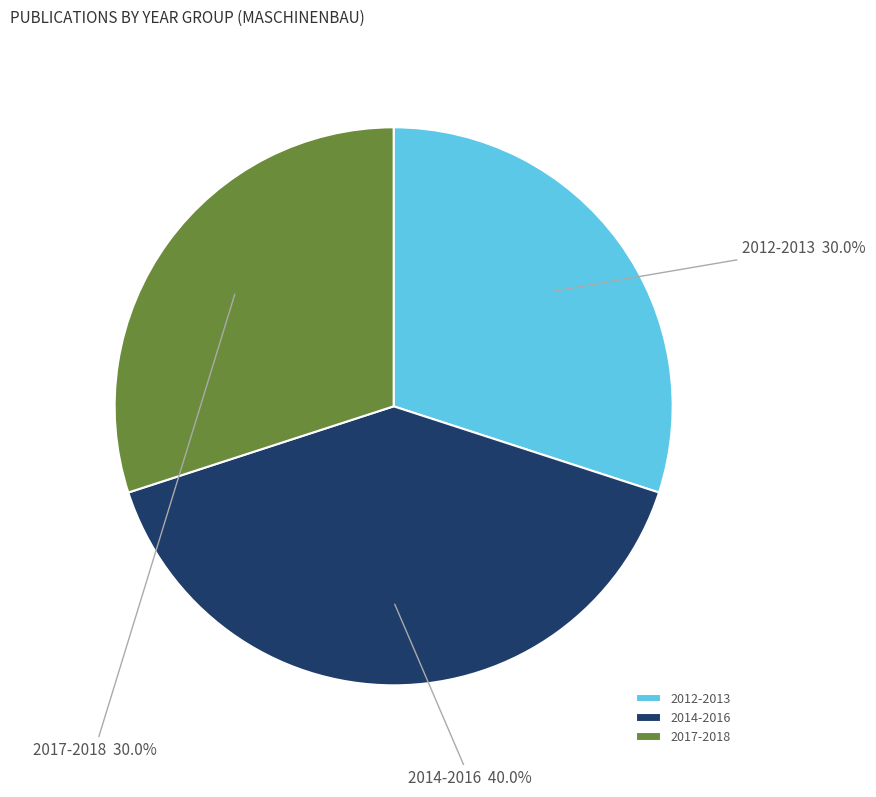

Approximately how many times larger is the value at 2014-2016 compared to 2017-2018?

1.3